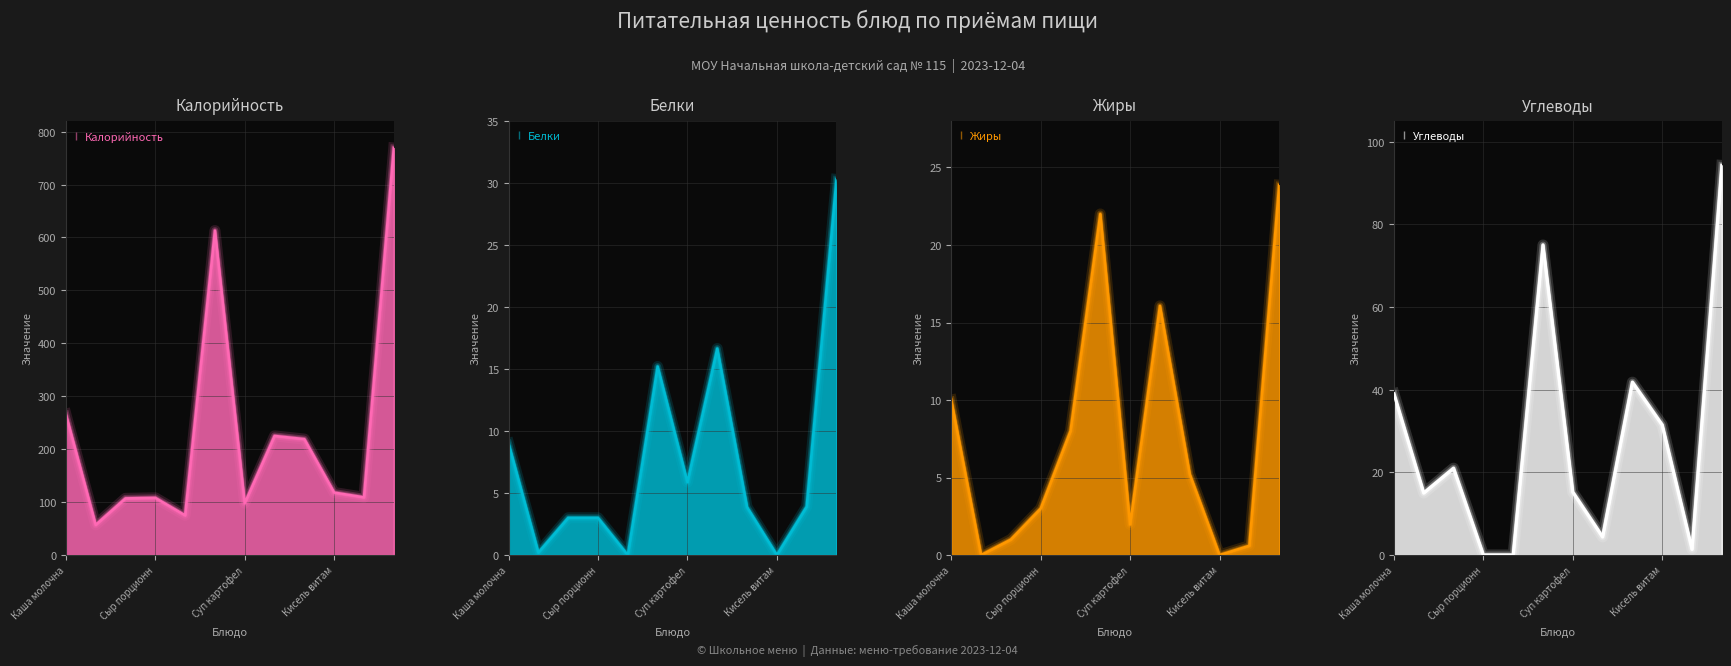

What is the difference between the maximum and minimum values in the Углеводы series?

94.2